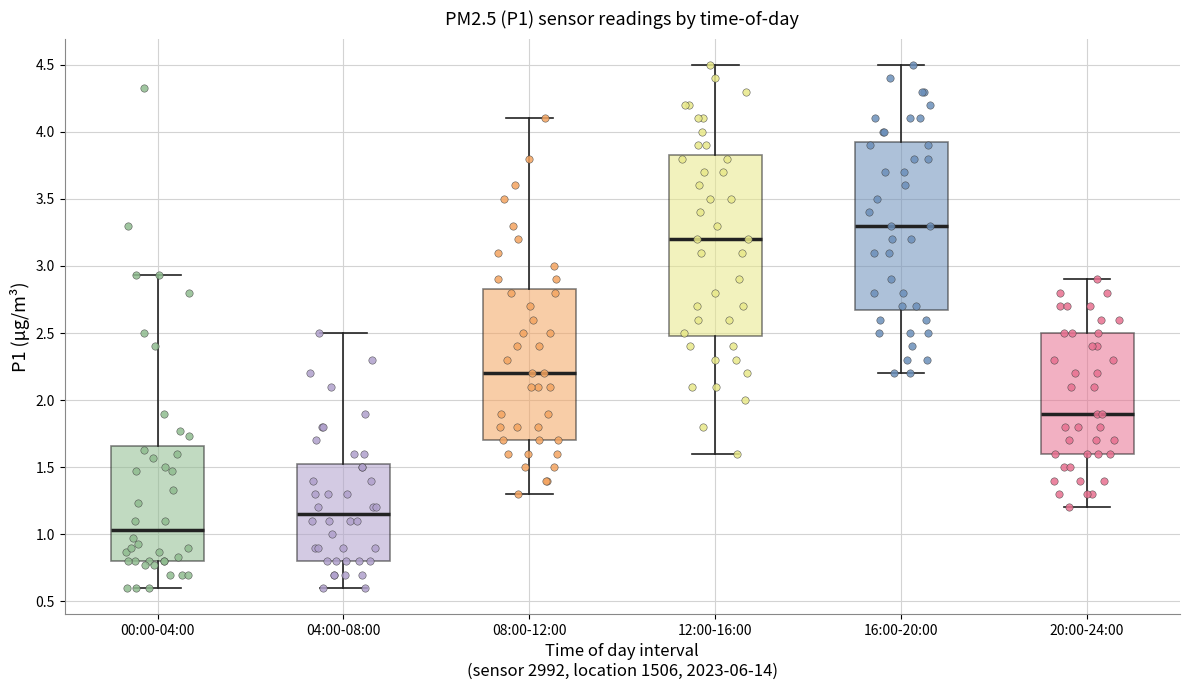

Reading left to right, transcribe this box plot: for each box, give where its median line is, the range the box spans, and where its two whiskers end, as read against the y-axis. The values are not printed on the chart, so give them approximately, as read against the axis.

00:00-04:00: median 1.05, box 0.80 to 1.65, whiskers 0.60 to 2.95
04:00-08:00: median 1.15, box 0.80 to 1.55, whiskers 0.60 to 2.50
08:00-12:00: median 2.20, box 1.70 to 2.85, whiskers 1.30 to 4.10
12:00-16:00: median 3.20, box 2.50 to 3.85, whiskers 1.60 to 4.50
16:00-20:00: median 3.30, box 2.70 to 3.95, whiskers 2.20 to 4.50
20:00-24:00: median 1.90, box 1.60 to 2.50, whiskers 1.20 to 2.90